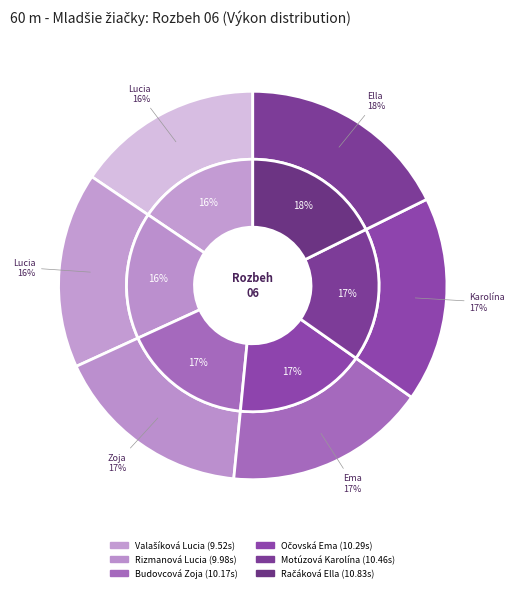

What is the change in value from Budovcová Zoja to Motúzová Karolína?

+0.3